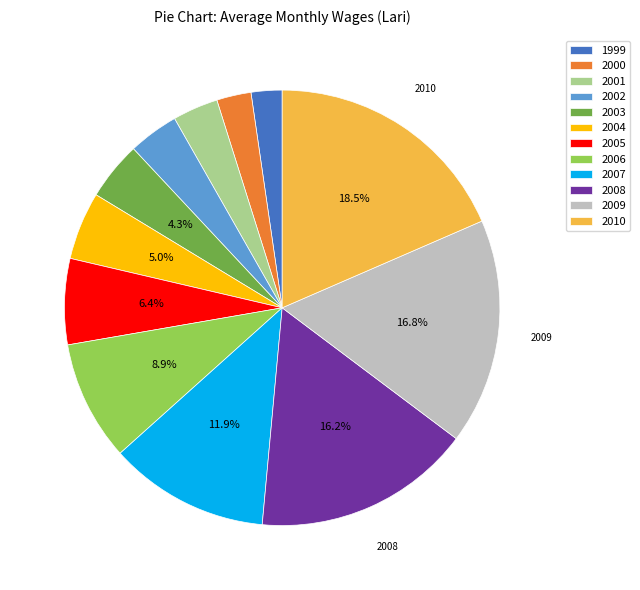

True or false: 2005 accounts for 14% of the total.

False